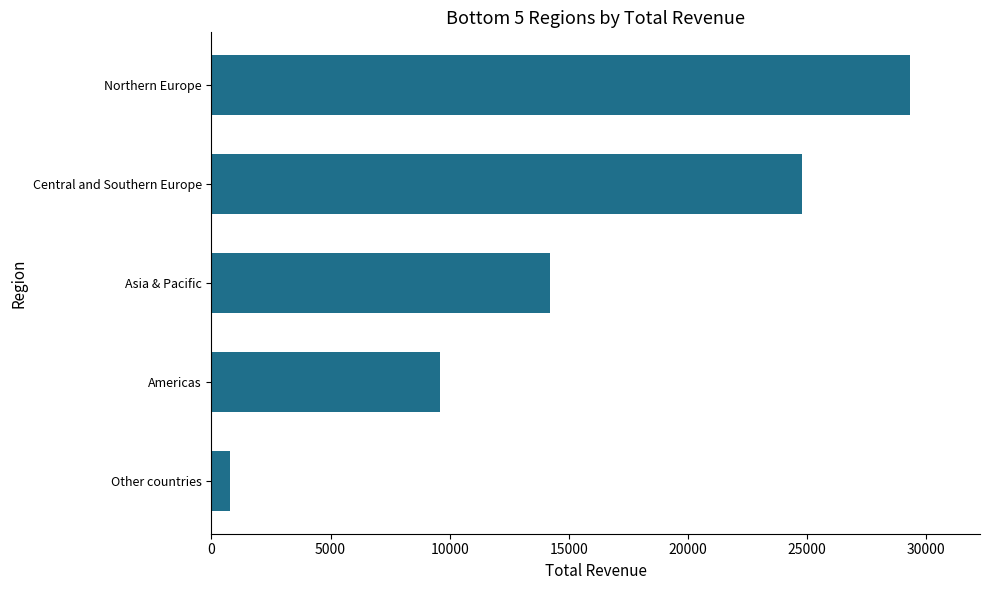

The chart shows a value of 14229 at Asia & Pacific. True or false?

True